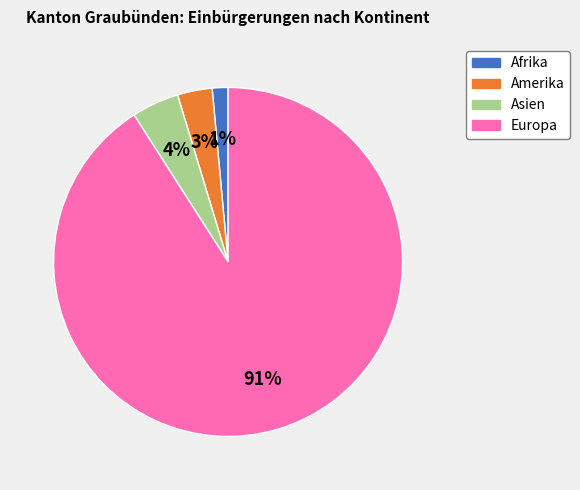

Is Amerika the majority of the pie?

No